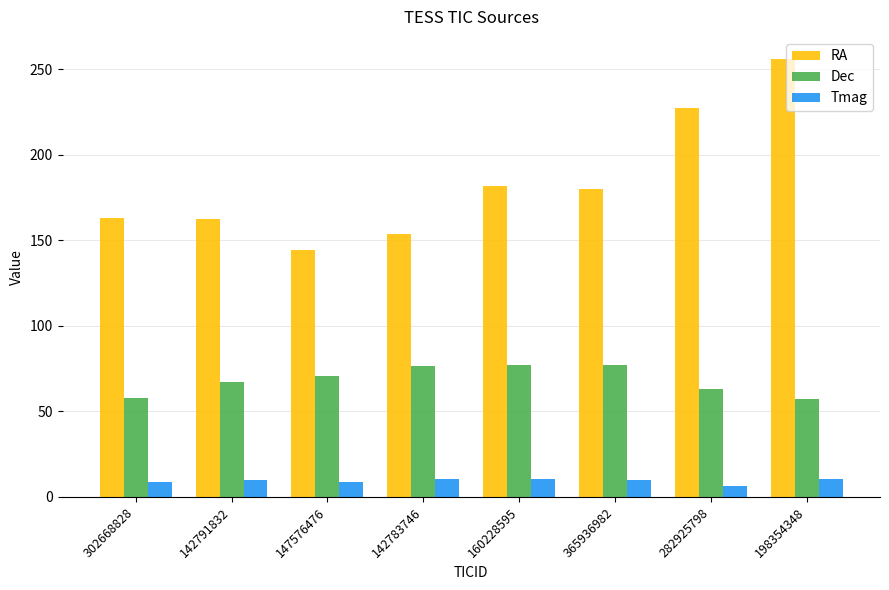

Are the bars horizontal?

No